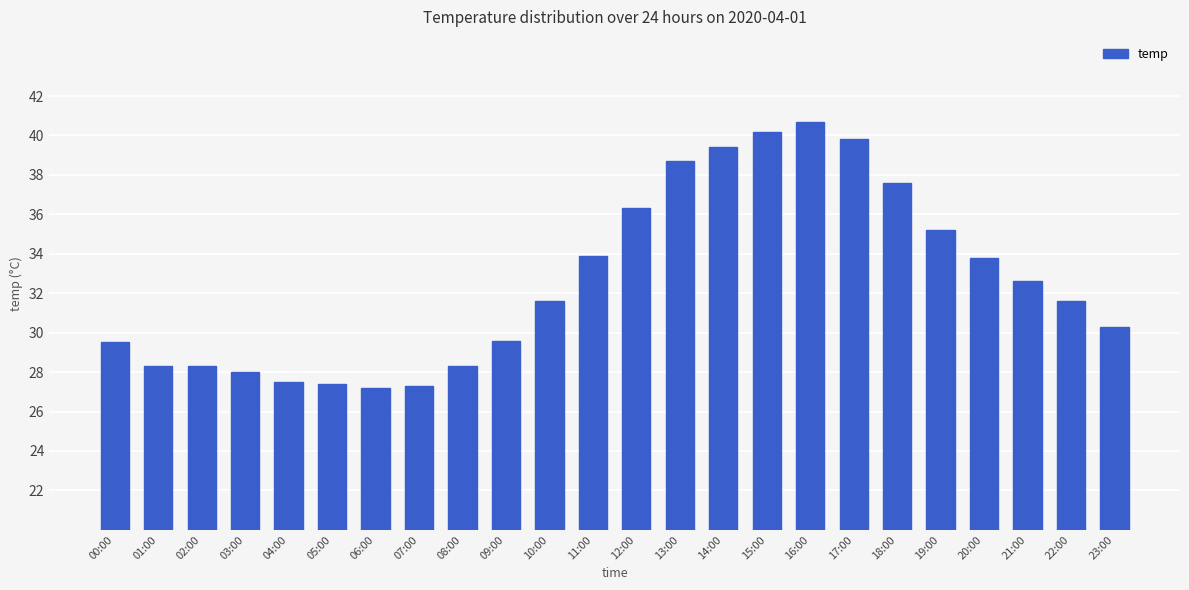

Which has a higher value, 10:00 or 04:00?

10:00